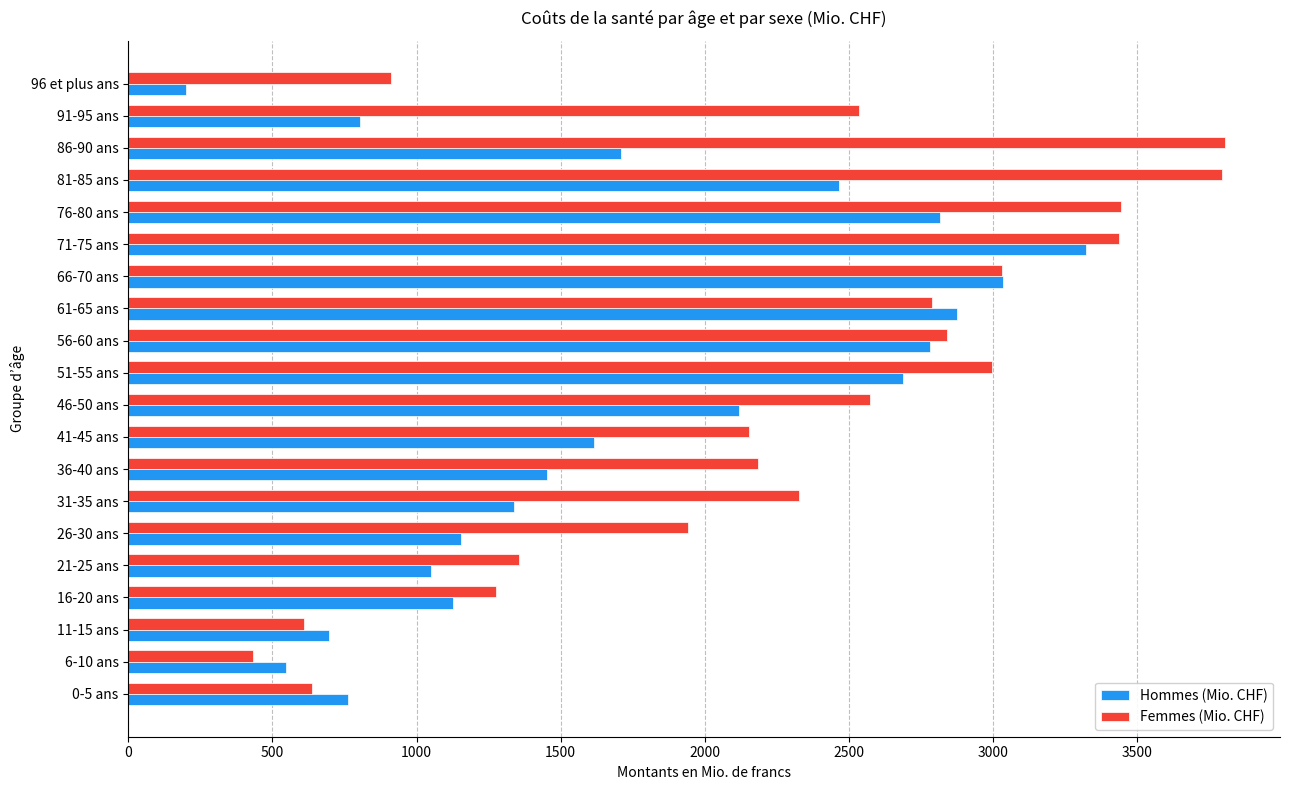

What is the spread (max minus min) of values at 66-70 ans?

5.1